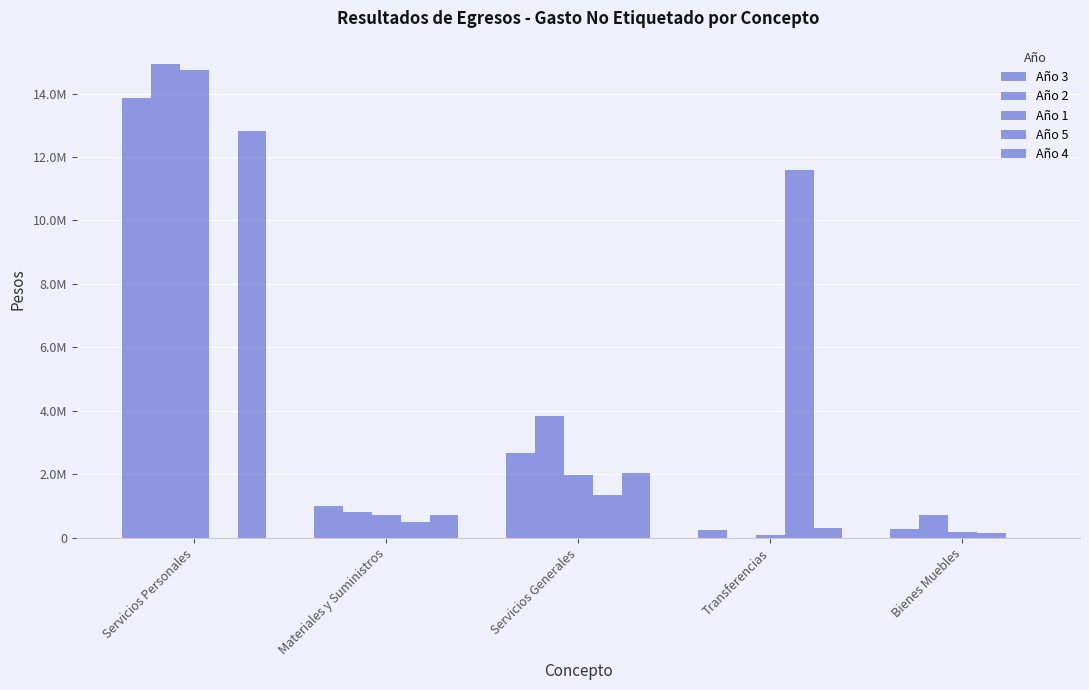

The Año 2 series shows 874772.9 at Servicios Generales. True or false?

False